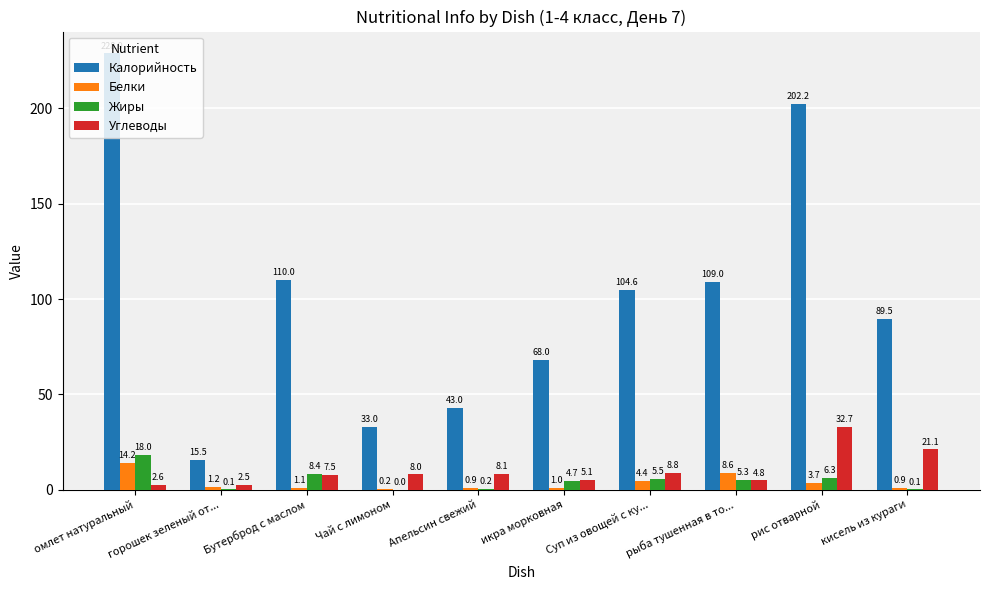

Is the value of Жиры at кисель из кураги greater than the value of Калорийность at омлет натуральный?

No